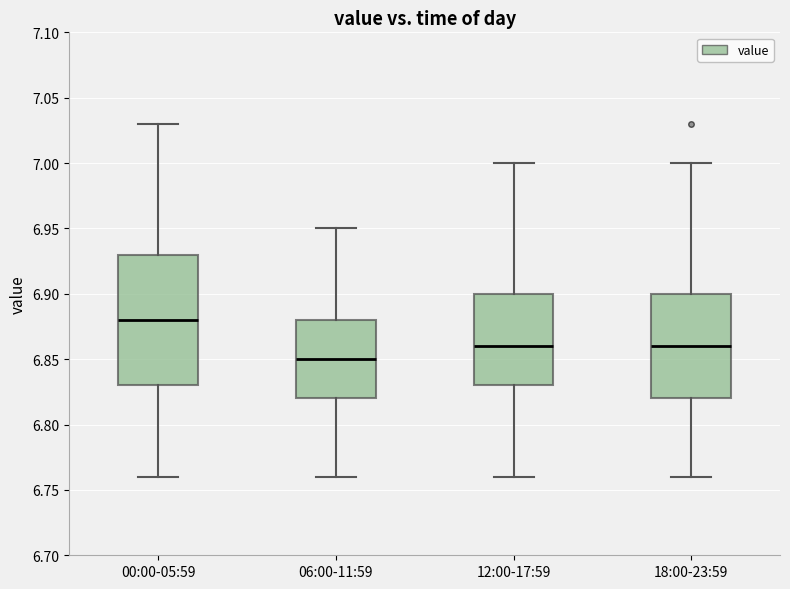

Which box's median line is the lowest?

06:00-11:59